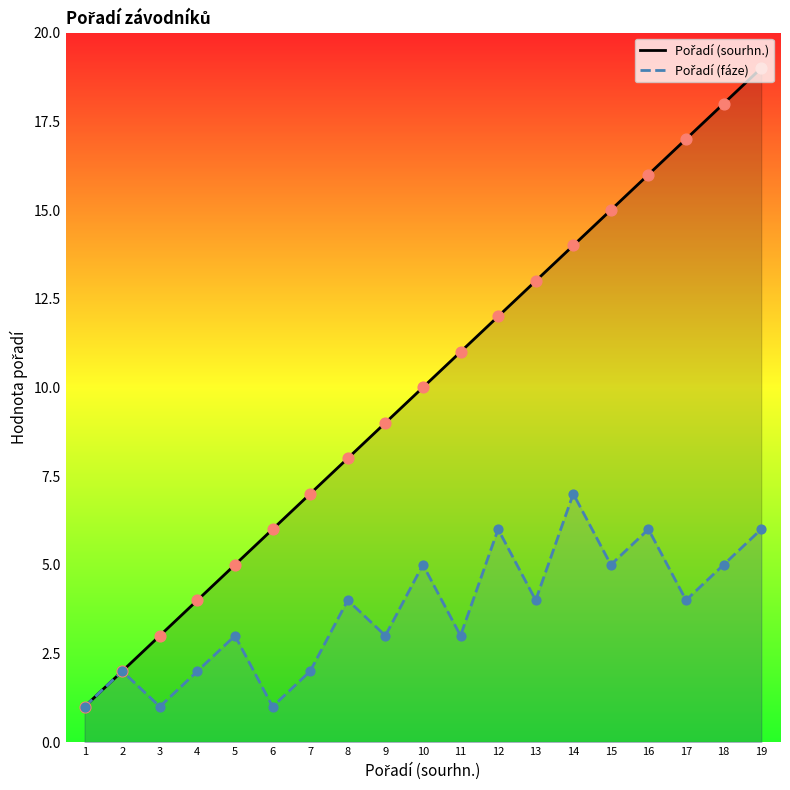

Is the value of Pořadí (fáze) at 5 greater than the value of Pořadí (sourhn.) at 4?

No